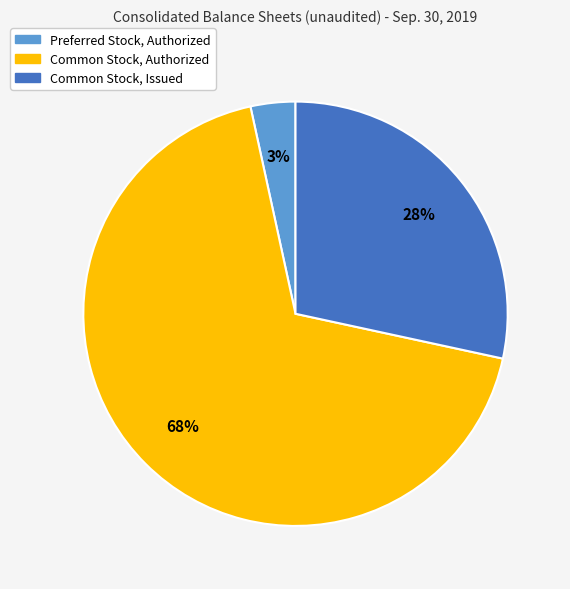

Which category has the smallest portion of the pie?

Preferred Stock, Authorized